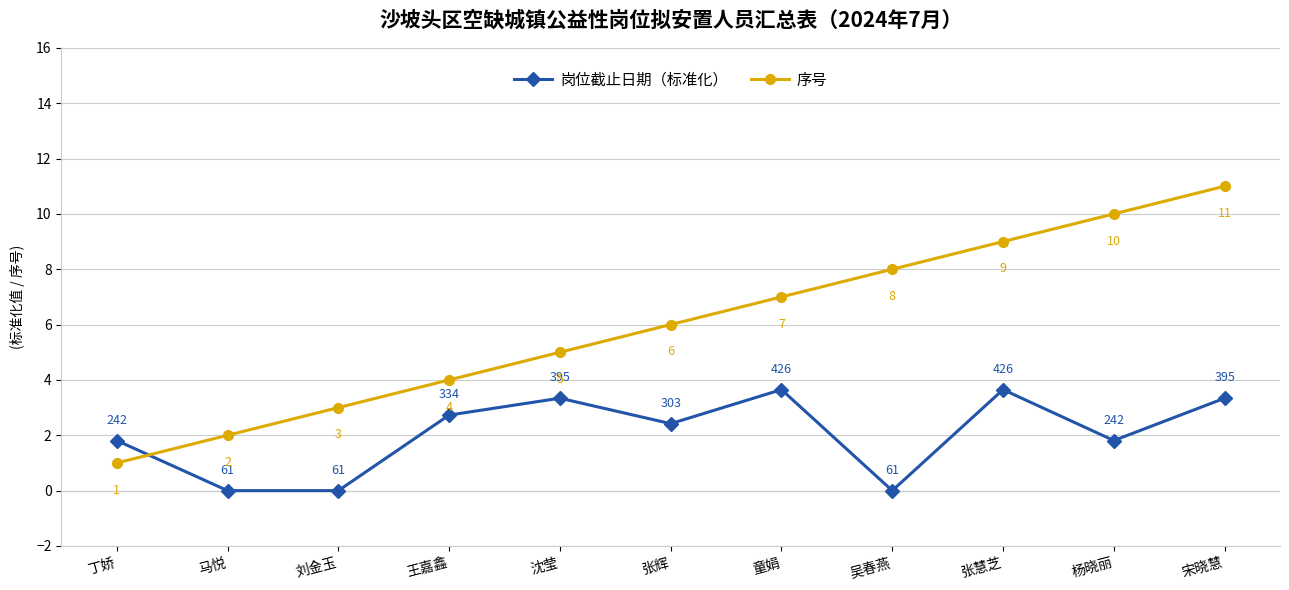

How many times do 岗位截止日期（标准化） and 序号 cross each other?

1